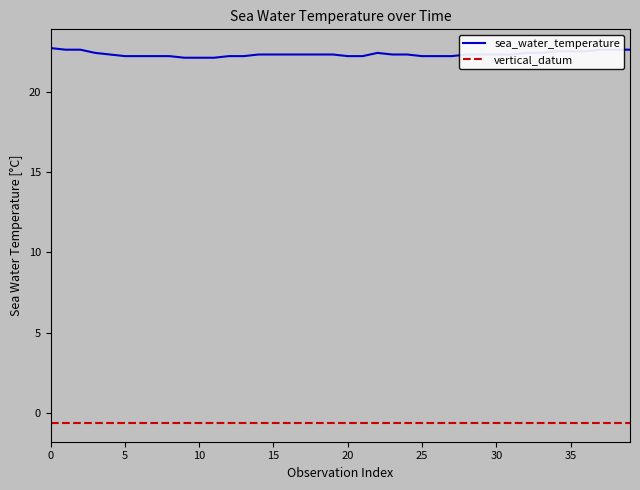

List the series in order of their peak value, lowest first.

vertical_datum, sea_water_temperature